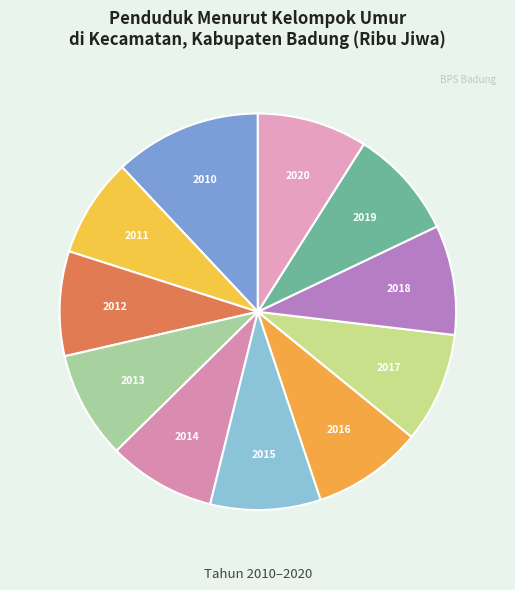

Count the number of slices in the pie.

11